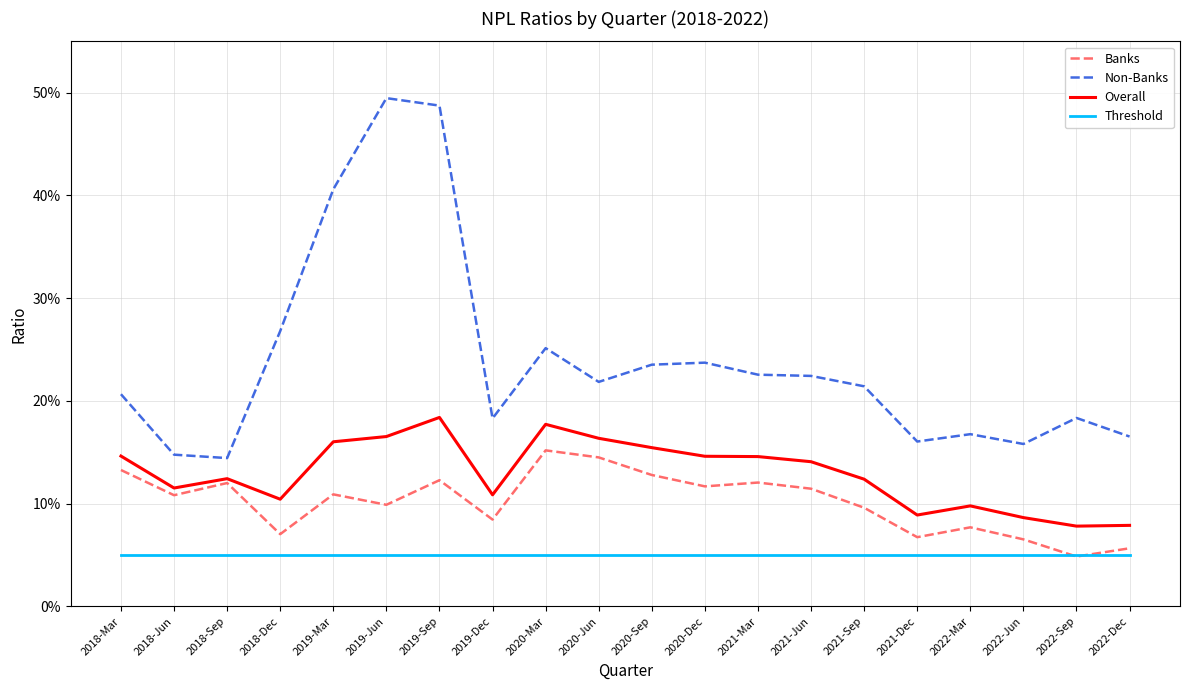

What is the label of the 14th point from the right?

2019-Sep